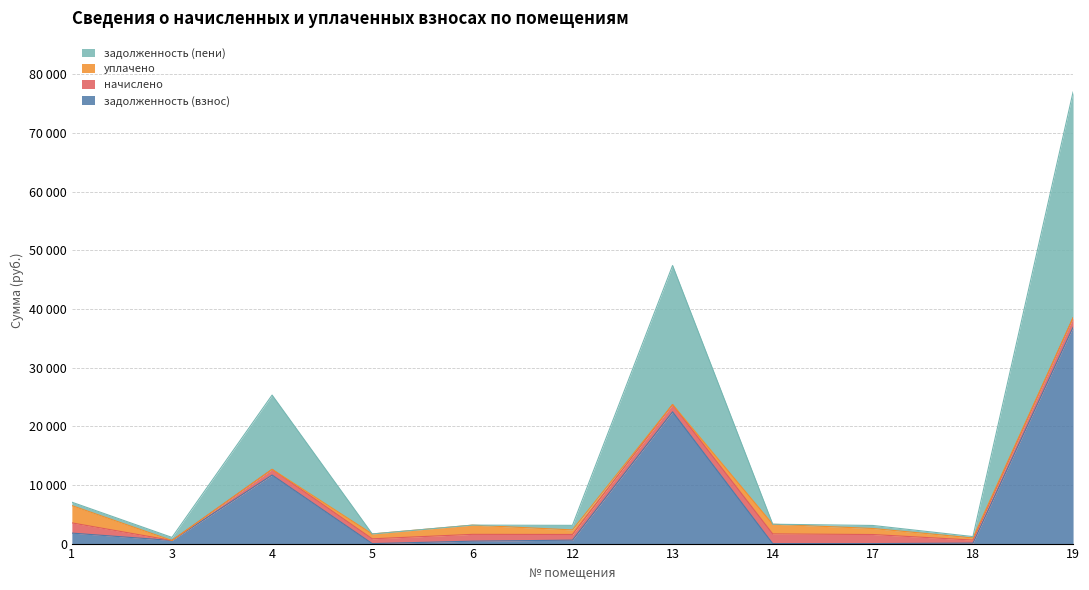

Count the number of categories in the chart.

11